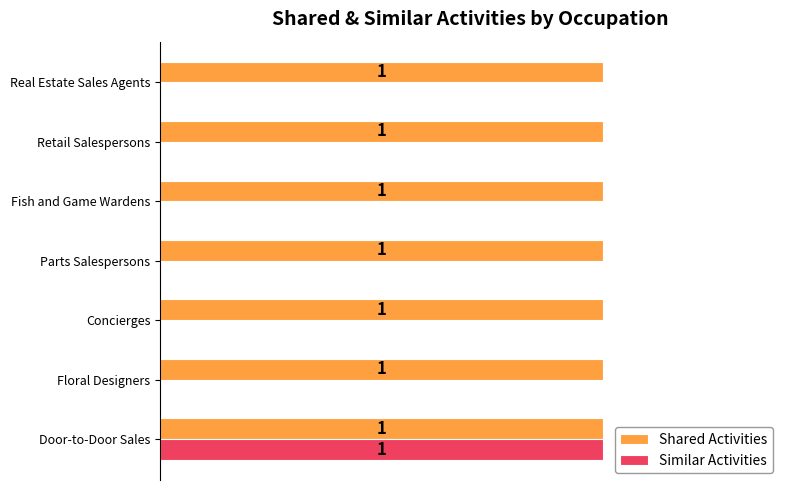

At which label does Similar Activities reach its peak?

Door-to-Door Sales